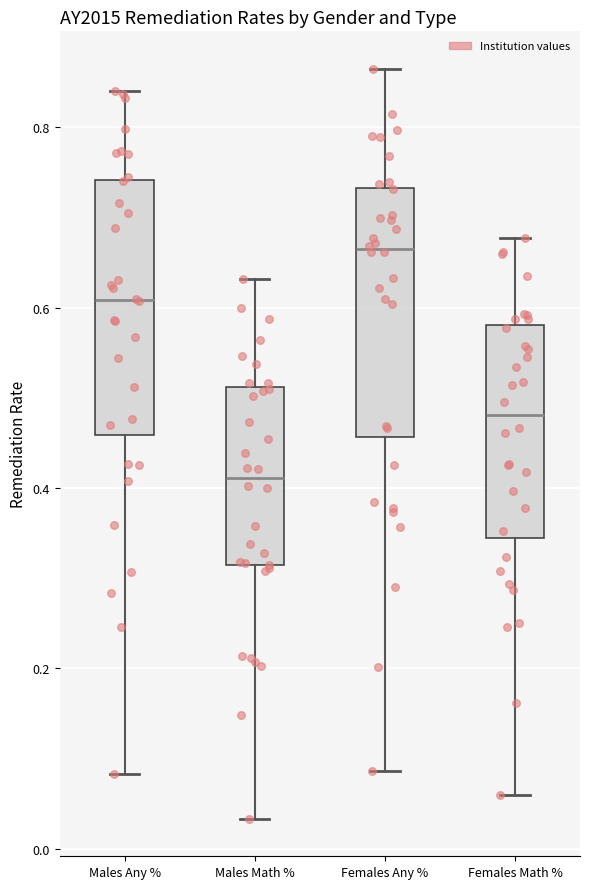

Reading left to right, read every box against the y-axis: the position of its median line, the range the box covers, and the ends of its whiskers. The values are not printed on the chart, so give them approximately, as read against the axis.

Males Any %: median 0.60, box 0.46 to 0.74, whiskers 0.08 to 0.84
Males Math %: median 0.42, box 0.32 to 0.52, whiskers 0.04 to 0.64
Females Any %: median 0.66, box 0.46 to 0.74, whiskers 0.08 to 0.86
Females Math %: median 0.48, box 0.34 to 0.58, whiskers 0.06 to 0.68